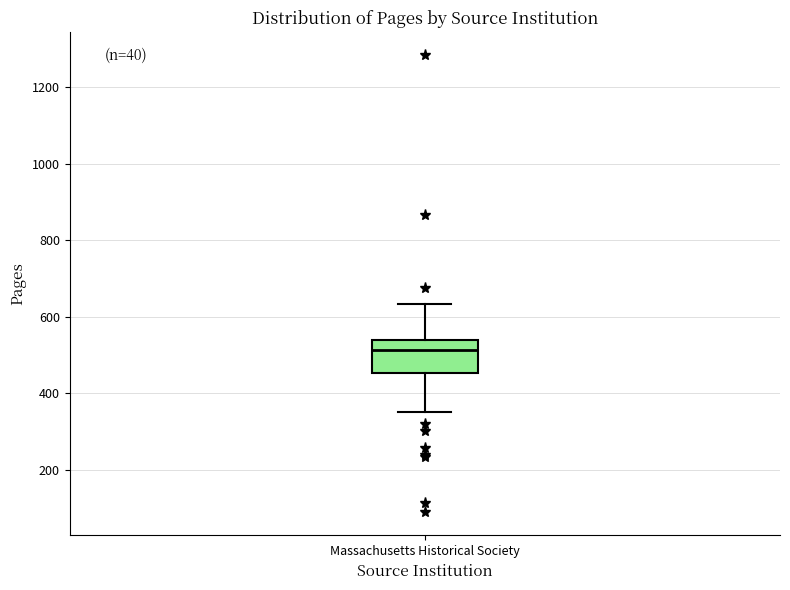

Transcribe this box plot: give where the median line is, the range the box spans, and where the two whiskers end, as read against the y-axis. The values are not printed on the chart, so give them approximately, as read against the axis.

median 520, box 460 to 540, whiskers 360 to 640